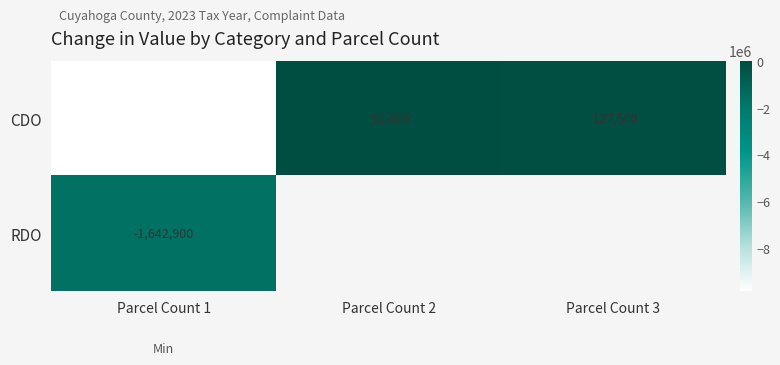

At which category does the chart reach its peak across all series?

Parcel Count 2